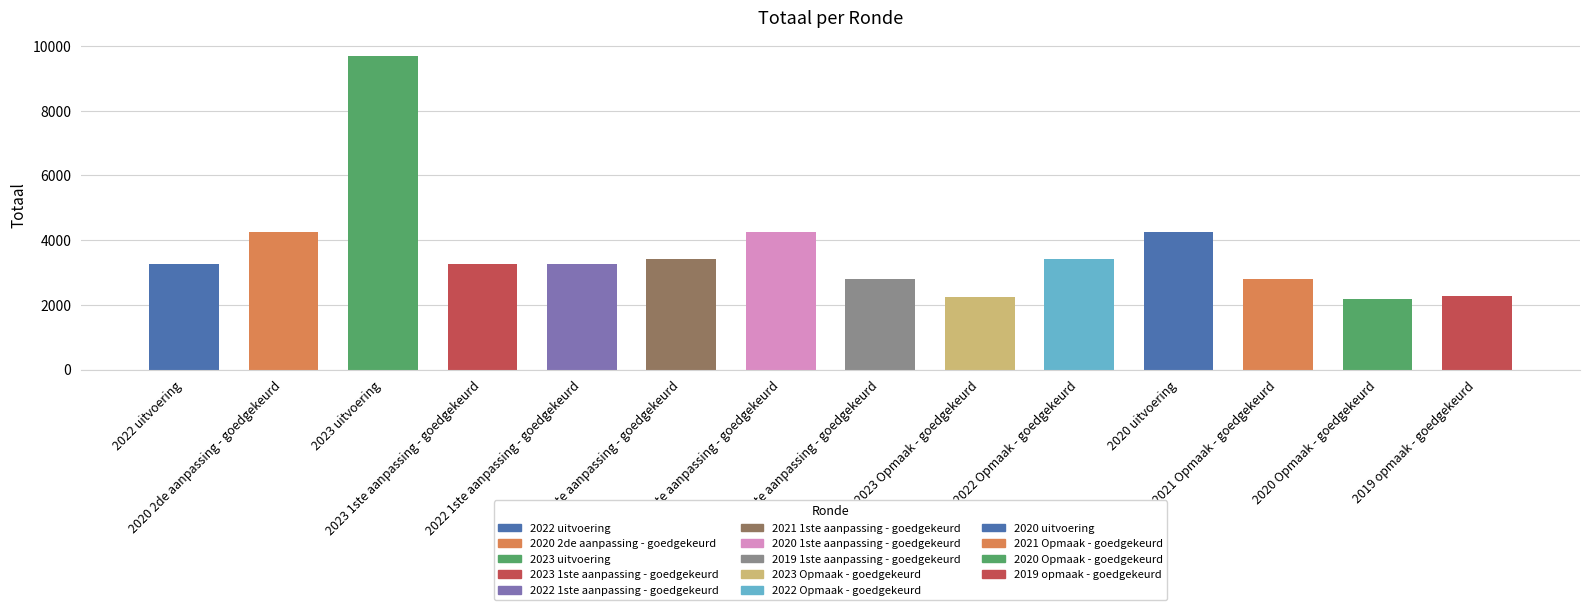

Which label corresponds to the largest value in the chart?

2023 uitvoering